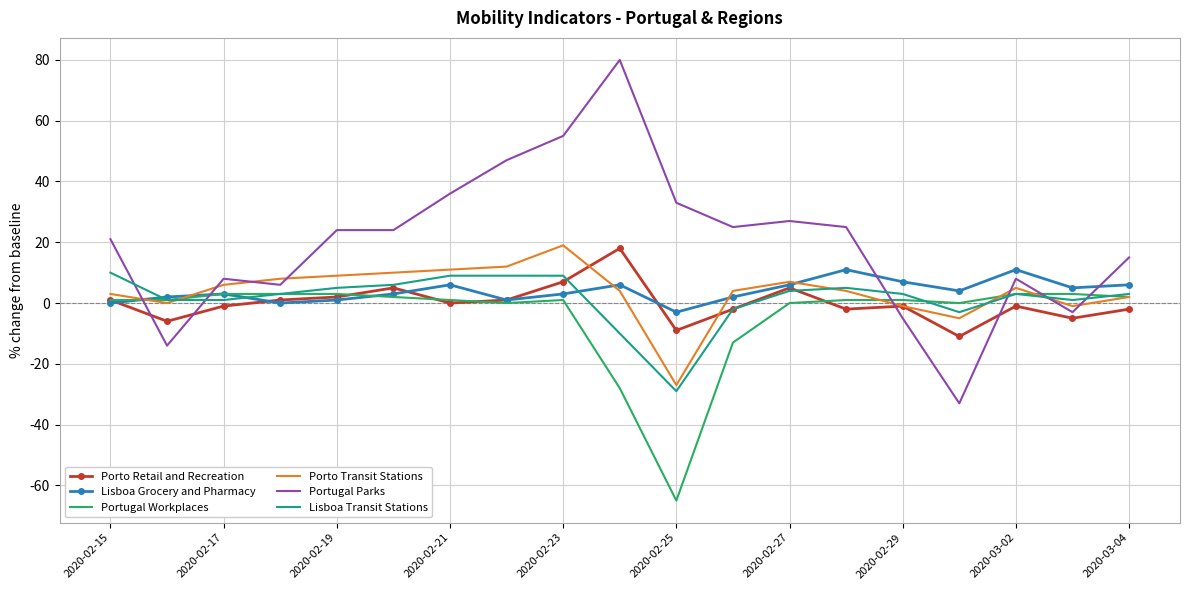

What is the minimum value for Porto Transit Stations?

-27